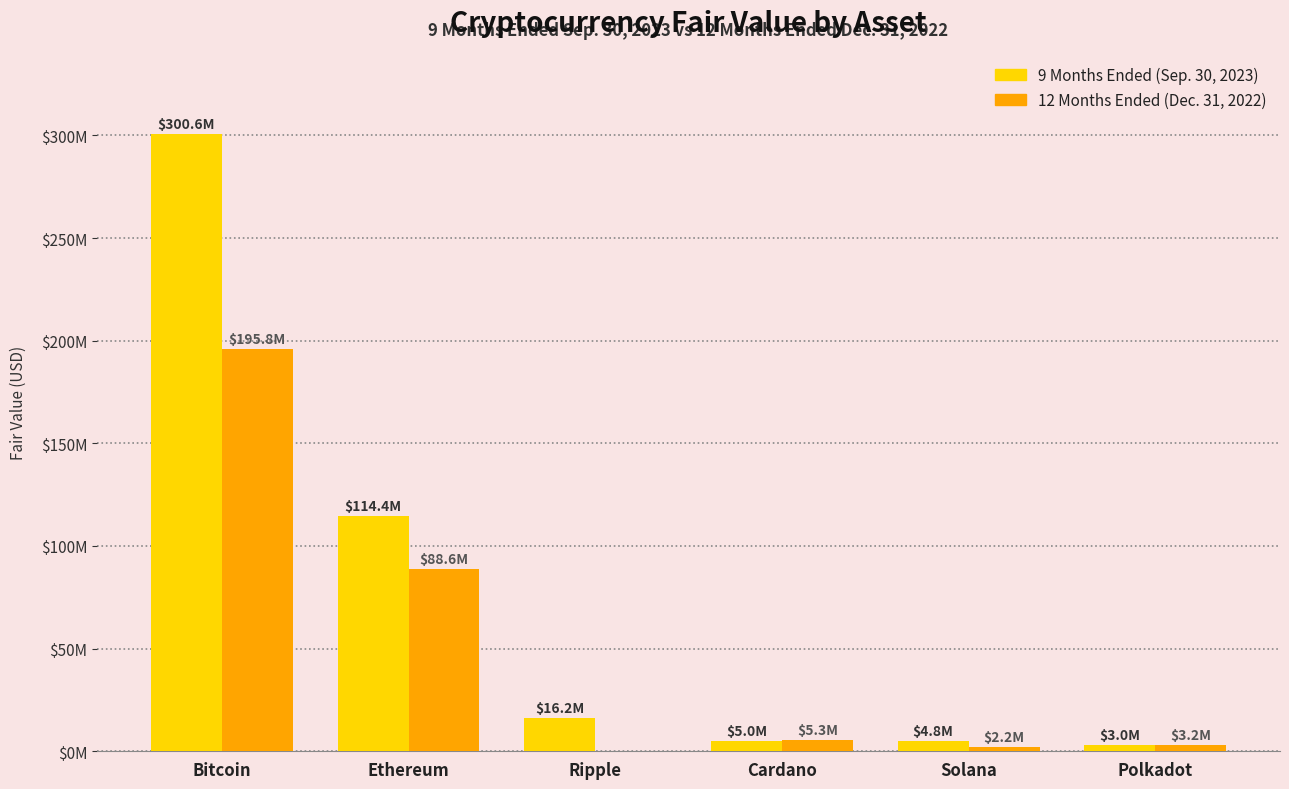

Reading left to right, what are all the values shown in this chart?

9 Months Ended (Sep. 30, 2023): 300641928	114401073	16166762	4968402	4780024	2953834
12 Months Ended (Dec. 31, 2022): 195753017	88589859	0	5283871	2223797	3151586